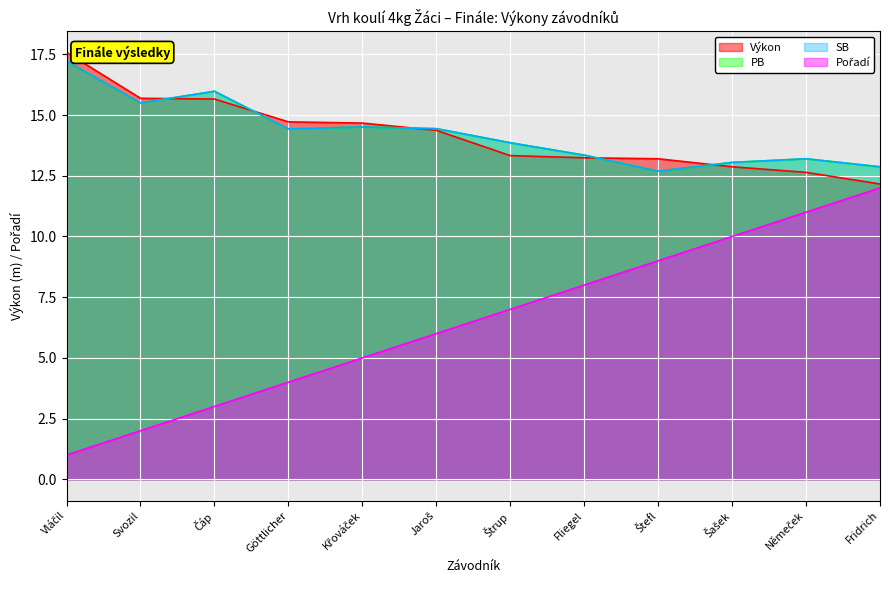

What is the difference between the maximum and minimum values in the SB series?

4.5